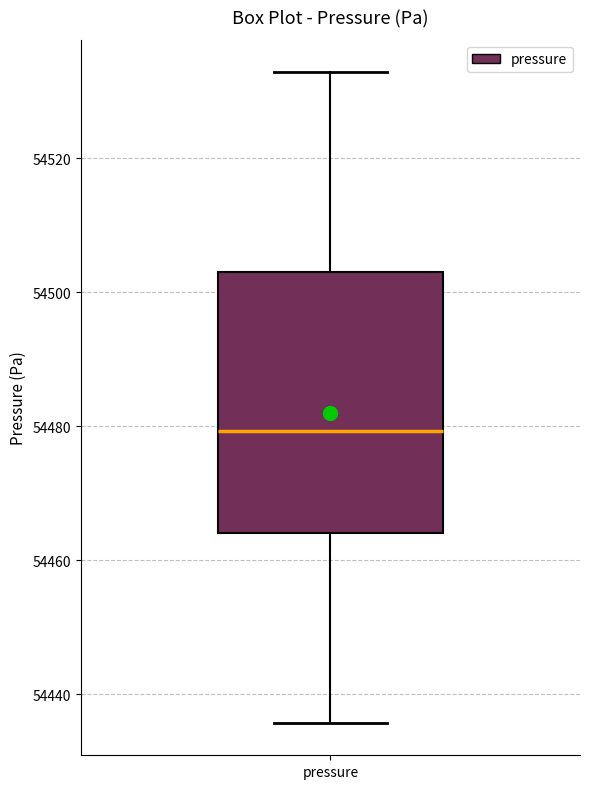

Transcribe this box plot: give where the median line is, the range the box spans, and where the two whiskers end, as read against the y-axis. The values are not printed on the chart, so give them approximately, as read against the axis.

median 54480, box 54464 to 54502, whiskers 54436 to 54532